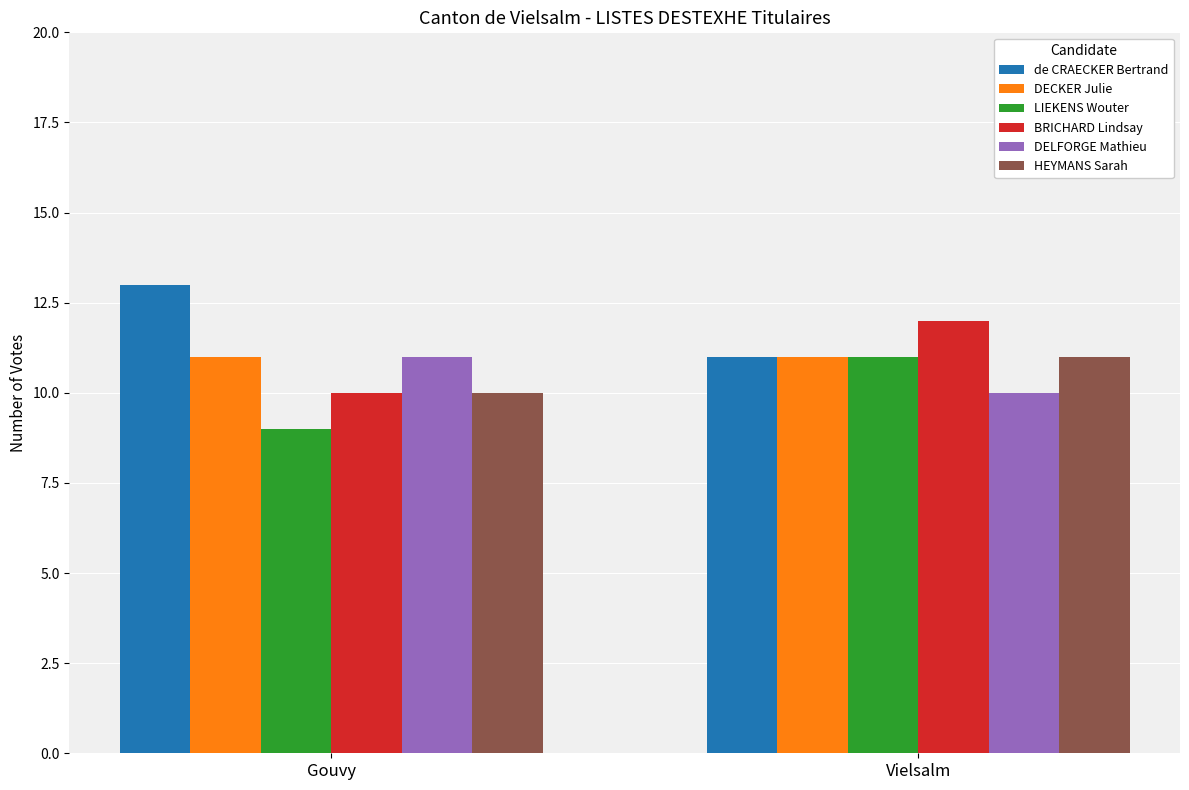

Read the de CRAECKER Bertrand value at Gouvy.

13